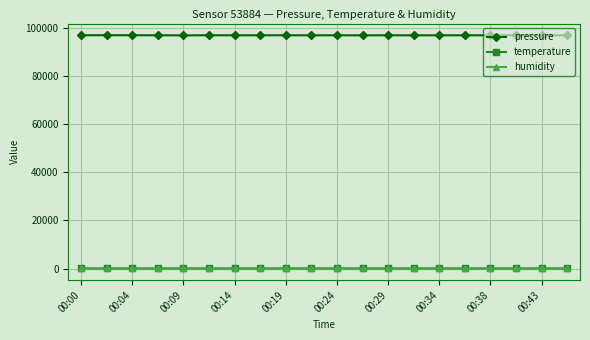

Which series has the largest range (max minus min)?

pressure